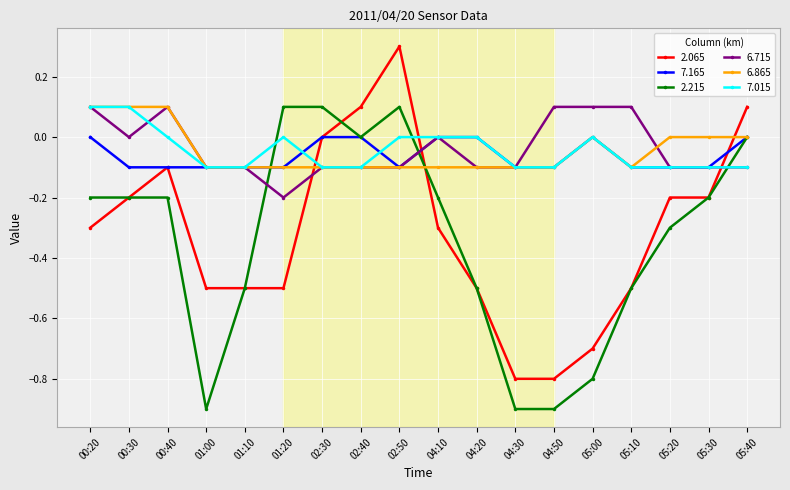

What position from the right is 00:40?

16